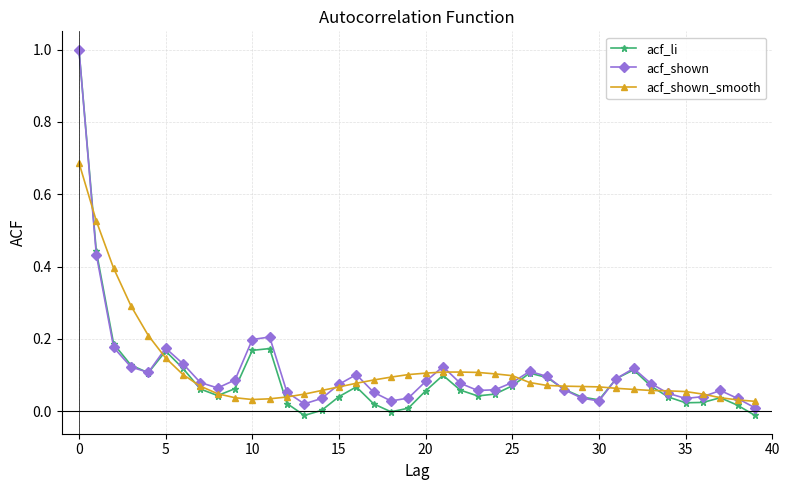

What is the maximum value shown in the chart?

1.0